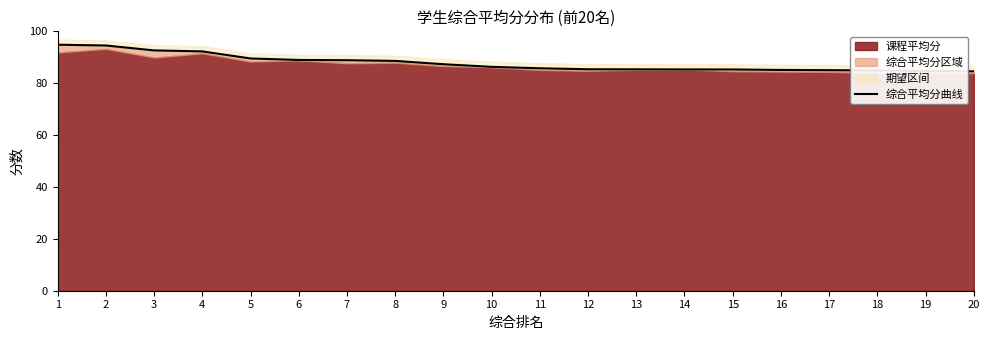

At which category does the chart reach its peak across all series?

1